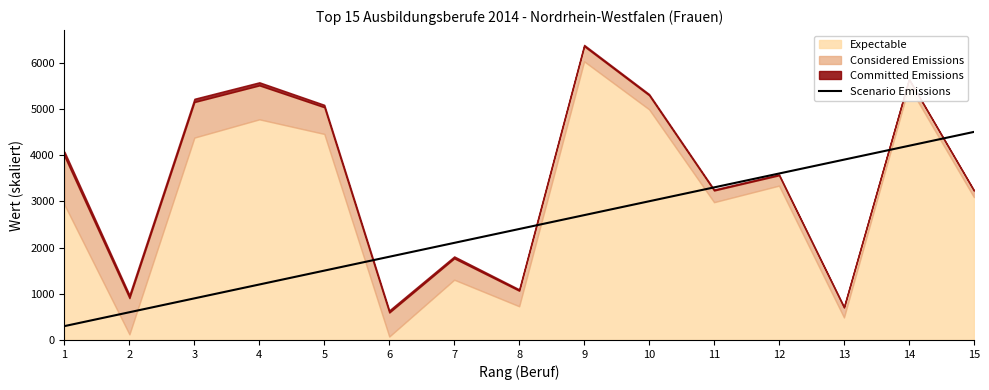

How many lines are shown in the chart?

1